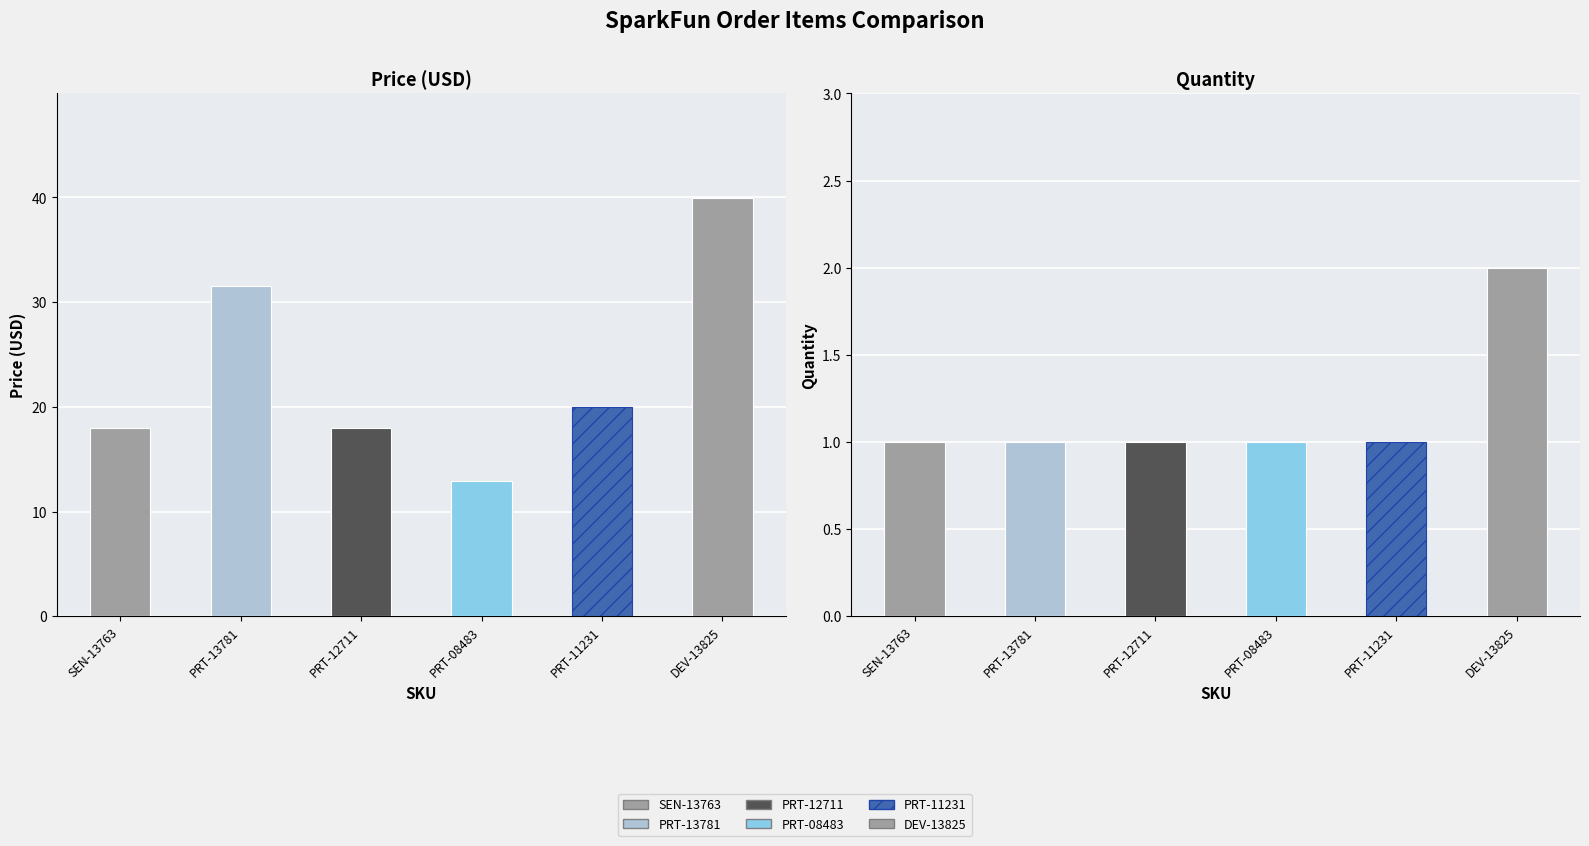

Reading left to right, extract all data points from this chart.

Price (USD): SEN-13763=17.9	PRT-13781=31.5	PRT-12711=17.9	PRT-08483=12.9	PRT-11231=19.9	DEV-13825=40.0
Quantity: SEN-13763=1.0	PRT-13781=1.0	PRT-12711=1.0	PRT-08483=1.0	PRT-11231=1.0	DEV-13825=2.0